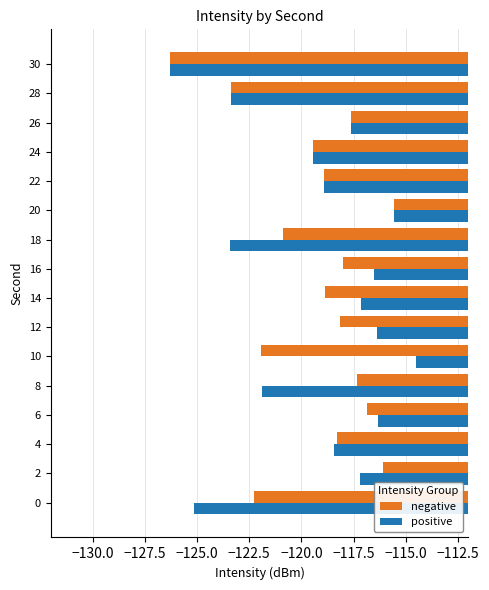

At which category does the chart reach its peak across all series?

10